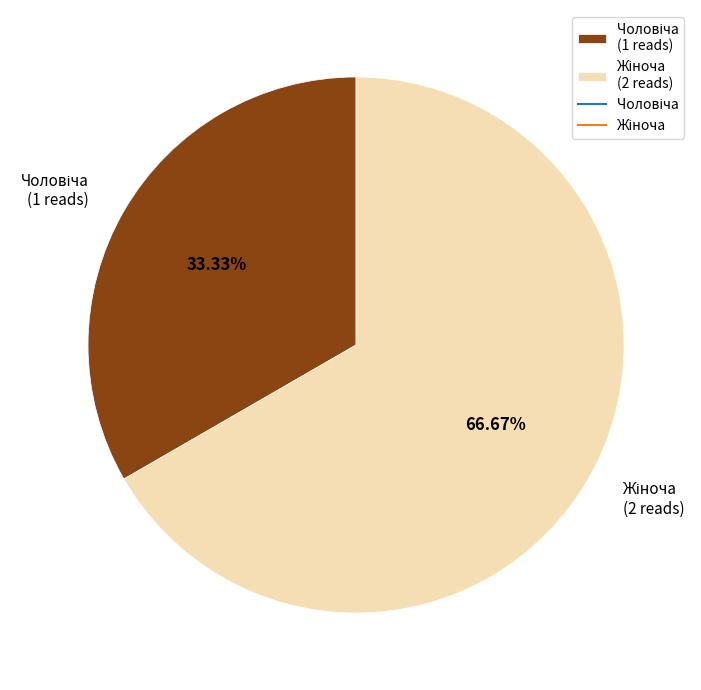

Is there a majority slice in this chart?

Yes